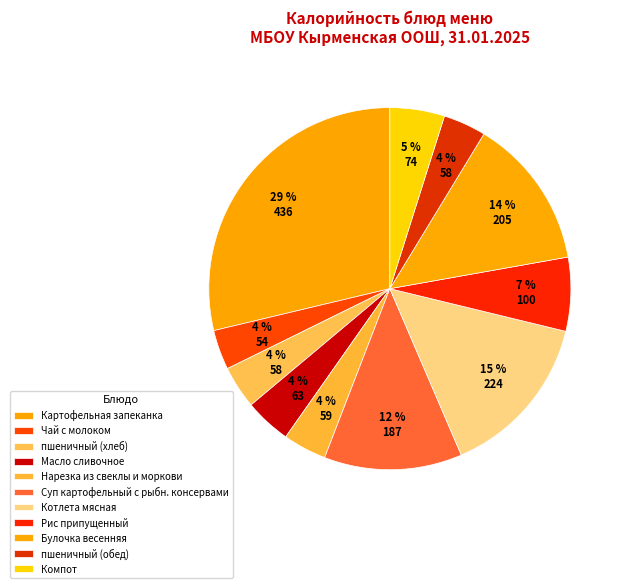

To the nearest percent, what percentage of the pie is Масло сливочное?

4%